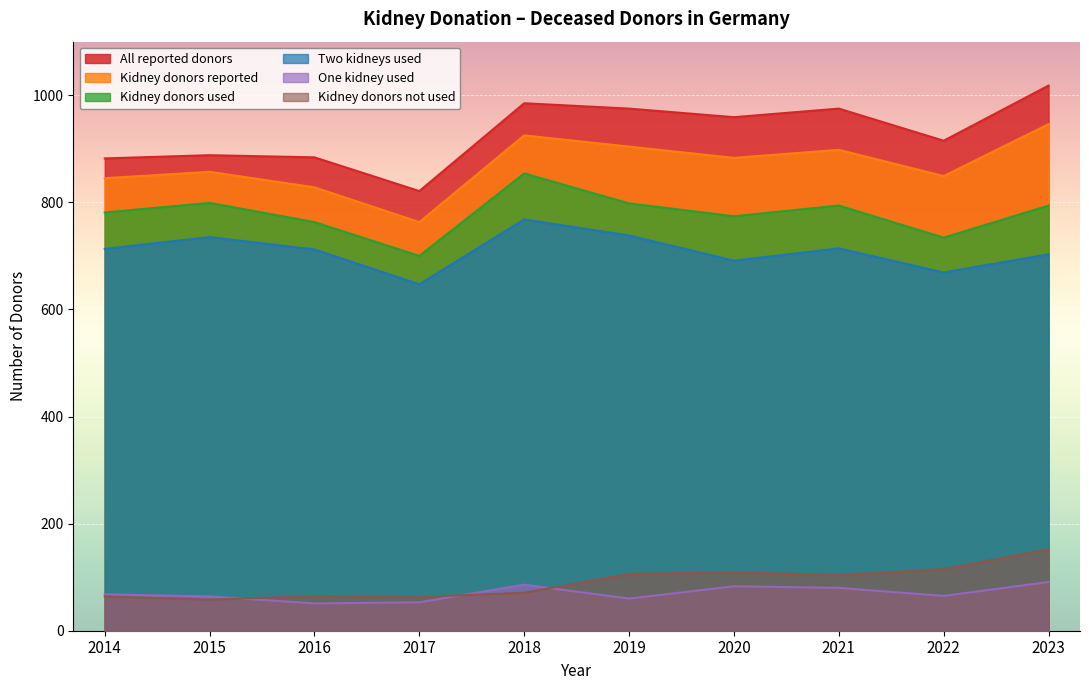

Reading left to right, what are all the values shown in this chart?

All reported donors: 2014=882	2015=888	2016=884	2017=821	2018=985	2019=975	2020=959	2021=975	2022=915	2023=1018
Kidney donors reported: 2014=845	2015=857	2016=828	2017=763	2018=925	2019=904	2020=883	2021=898	2022=849	2023=946
Kidney donors used: 2014=781	2015=799	2016=763	2017=700	2018=854	2019=798	2020=774	2021=794	2022=734	2023=794
Two kidneys used: 2014=713	2015=735	2016=712	2017=647	2018=768	2019=738	2020=691	2021=714	2022=669	2023=703
One kidney used: 2014=68	2015=64	2016=51	2017=53	2018=86	2019=60	2020=83	2021=80	2022=65	2023=91
Kidney donors not used: 2014=64	2015=58	2016=65	2017=63	2018=71	2019=106	2020=109	2021=104	2022=115	2023=152